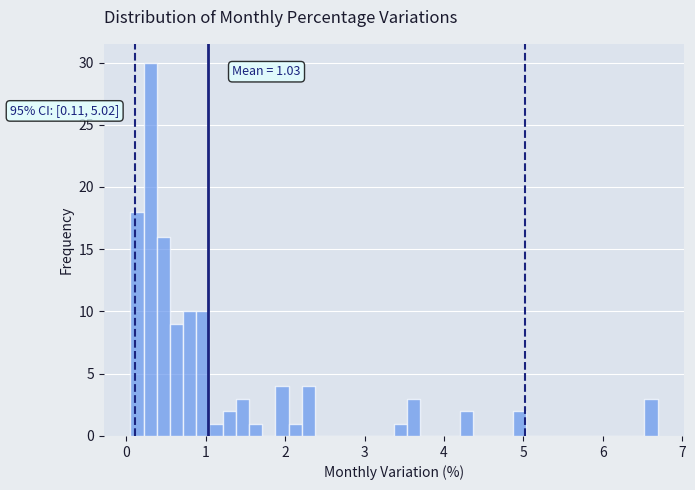

Read against the x-axis, roughly where is the centre of the tallest bar?

0.3